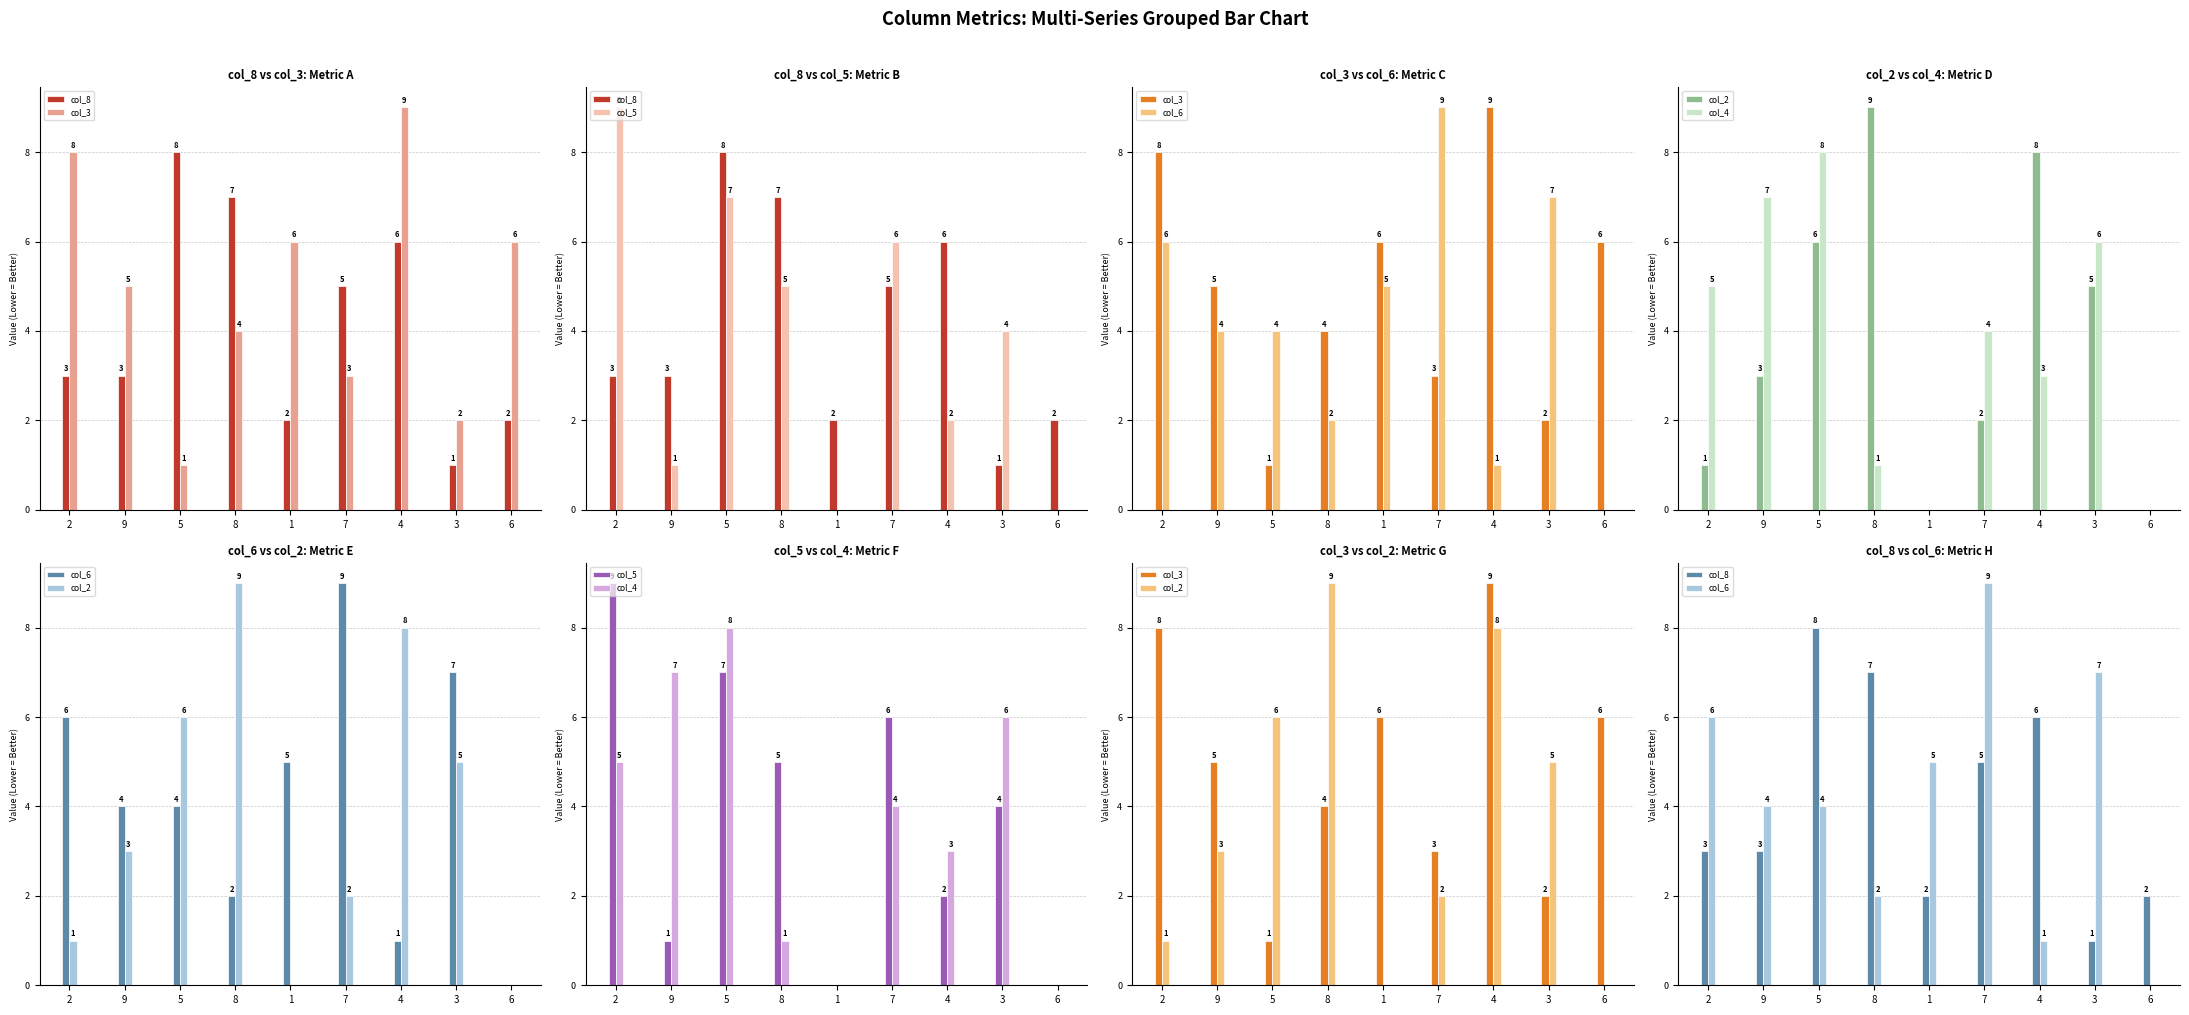

Reading left to right, list all the values displayed in this chart.

col_8: 2=3	9=3	5=8	8=7	1=2	7=5	4=6	3=1	6=2
col_3: 2=8	9=5	5=1	8=4	1=6	7=3	4=9	3=2	6=6
col_5: 2=9	9=1	5=7	8=5	1=0	7=6	4=2	3=4	6=0
col_6: 2=6	9=4	5=4	8=2	1=5	7=9	4=1	3=7	6=0
col_2: 2=1	9=3	5=6	8=9	1=0	7=2	4=8	3=5	6=0
col_4: 2=5	9=7	5=8	8=1	1=0	7=4	4=3	3=6	6=0